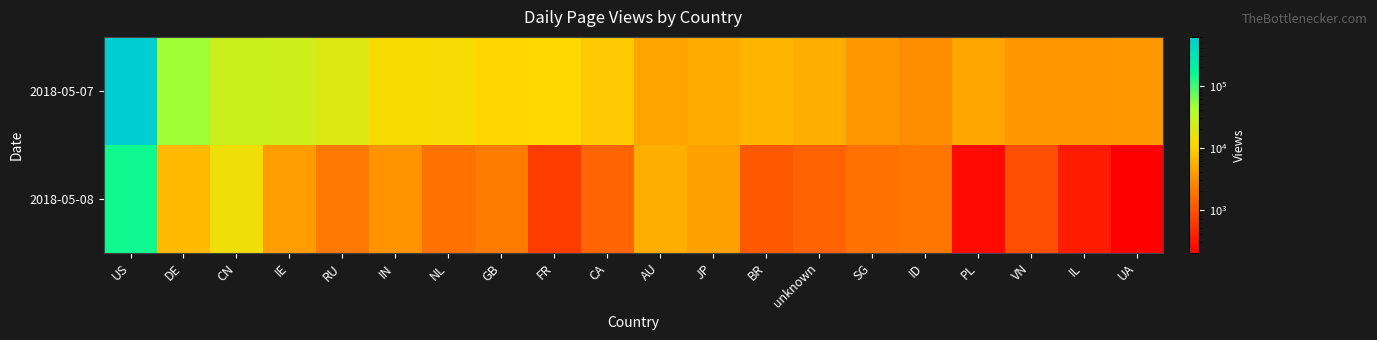

How many distinct data groups are displayed?

2